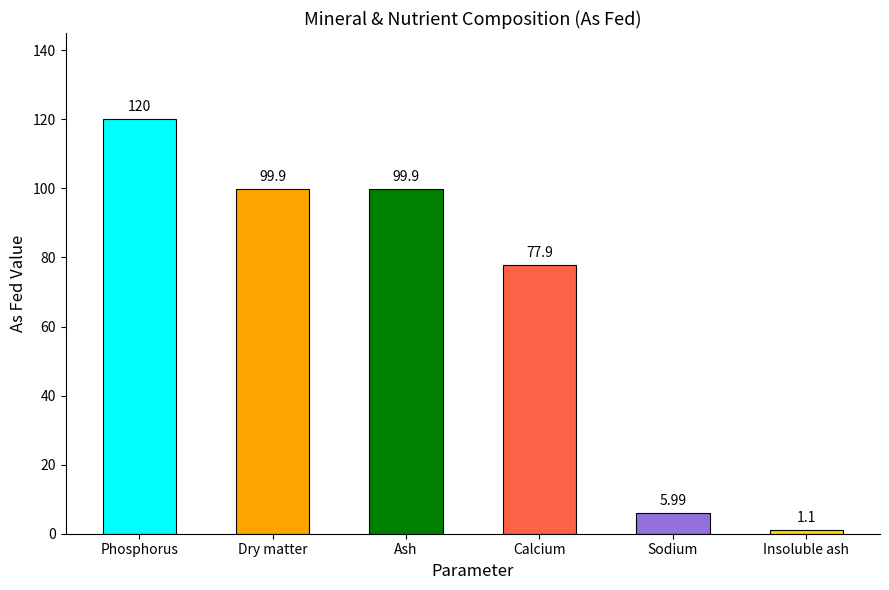

What is the change in value from Calcium to Sodium?

-71.9